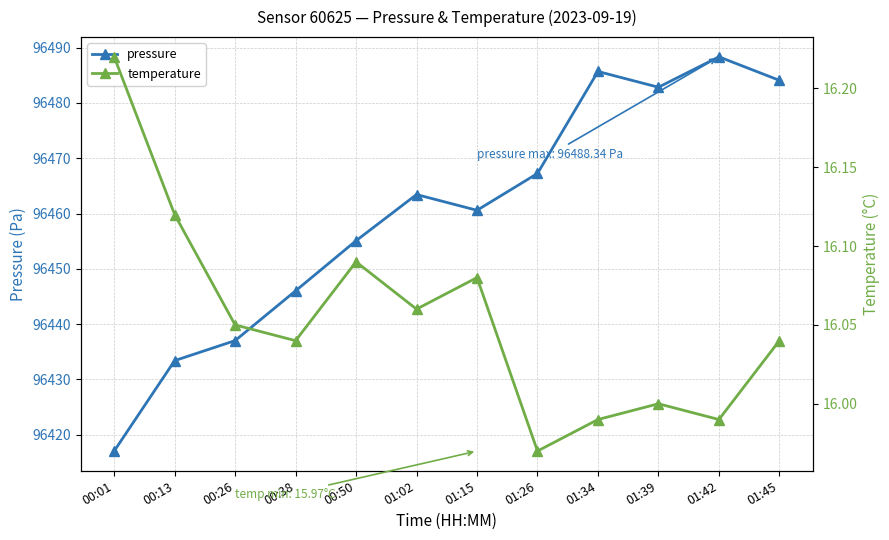

How many lines are shown in the chart?

2